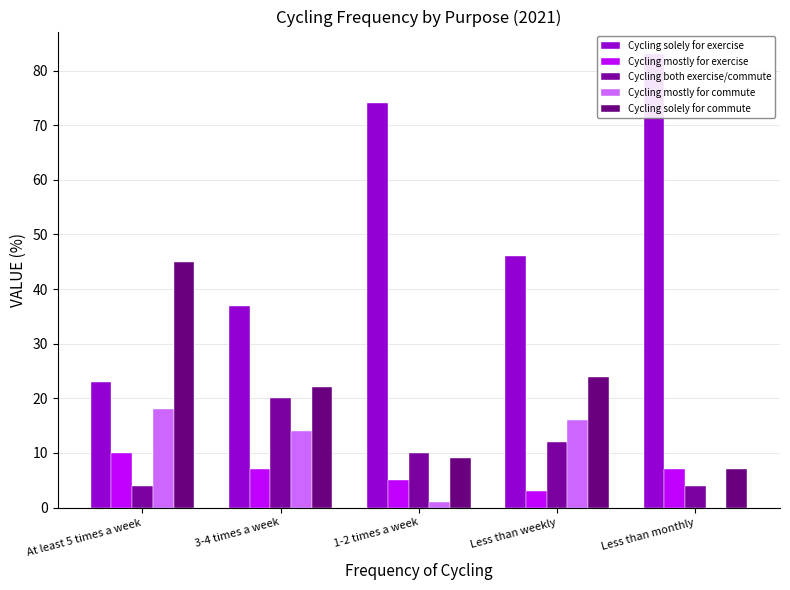

How many values in the Cycling mostly for commute series are below 14?

2